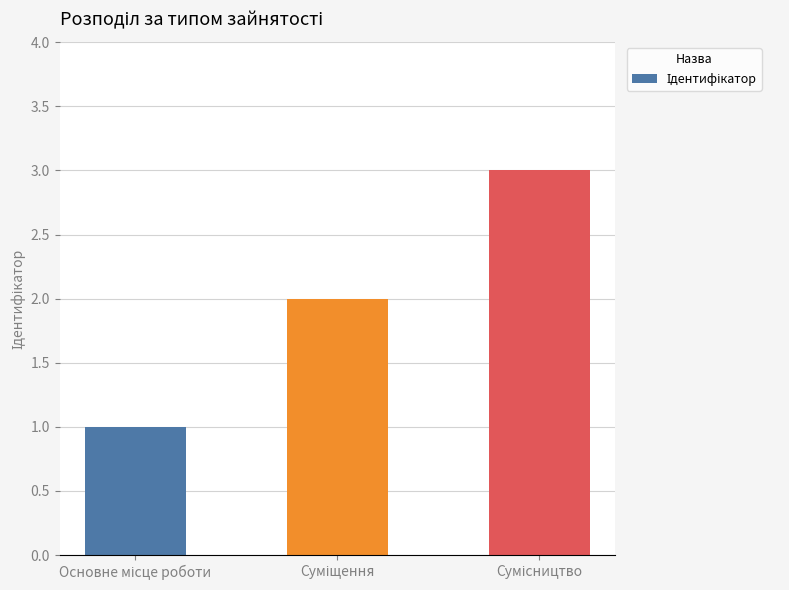

What is the minimum value shown in the chart?

1